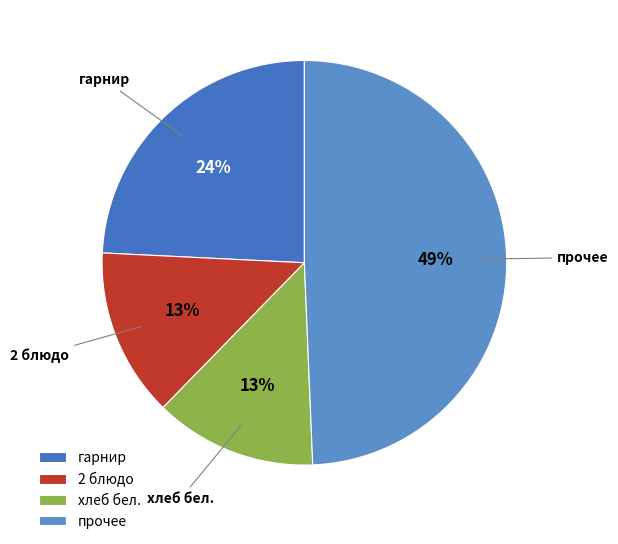

Count the number of slices in the pie.

4